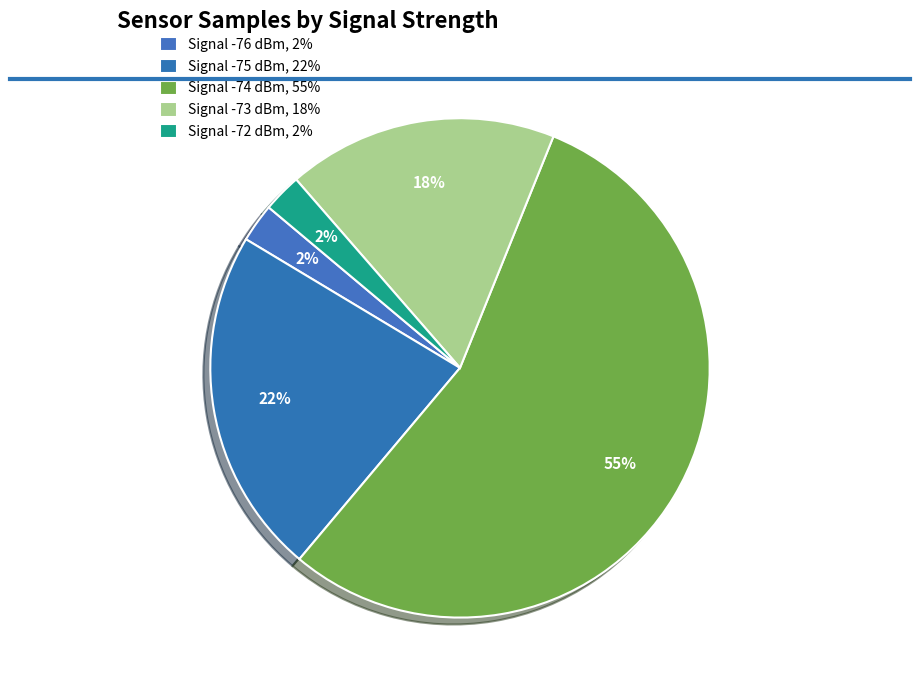

Count the number of slices in the pie.

5